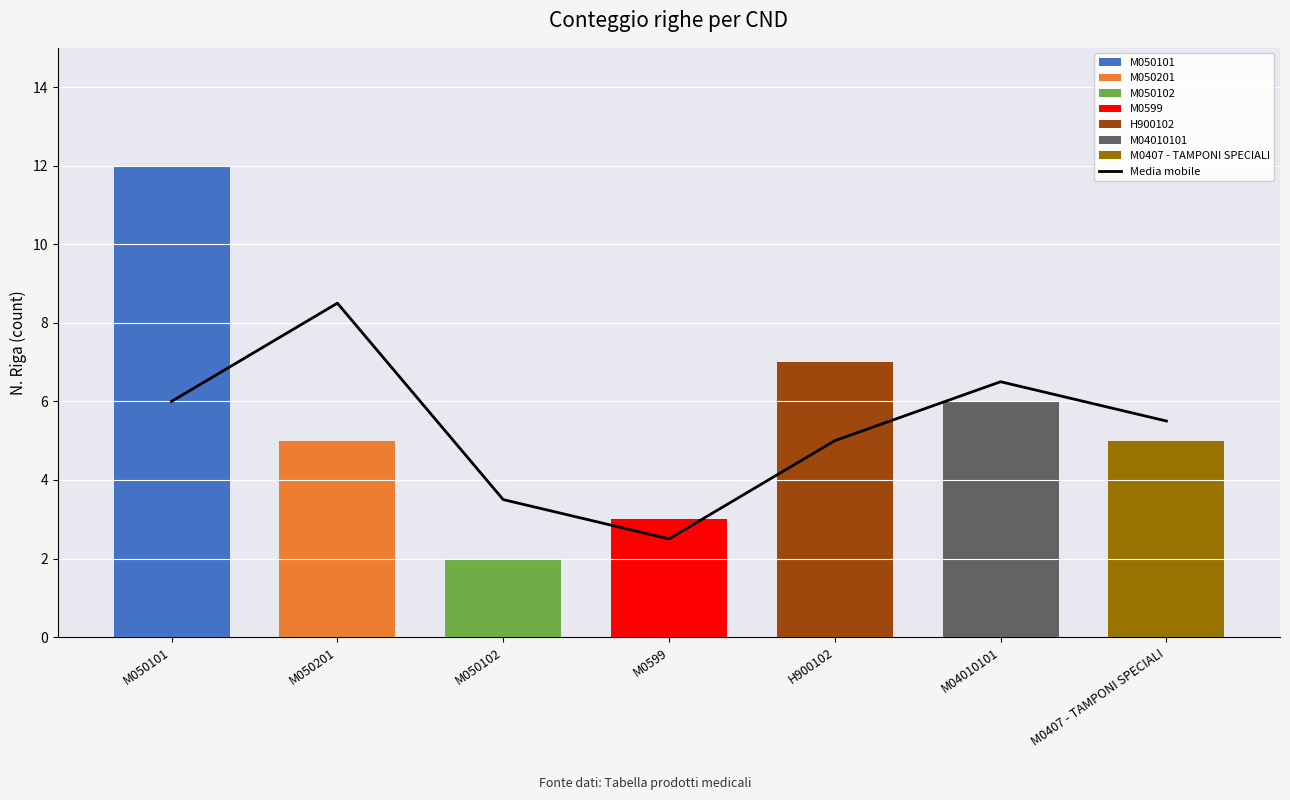

What is the sum of the values at M050101 and M0407 - TAMPONI SPECIALI?

11.5